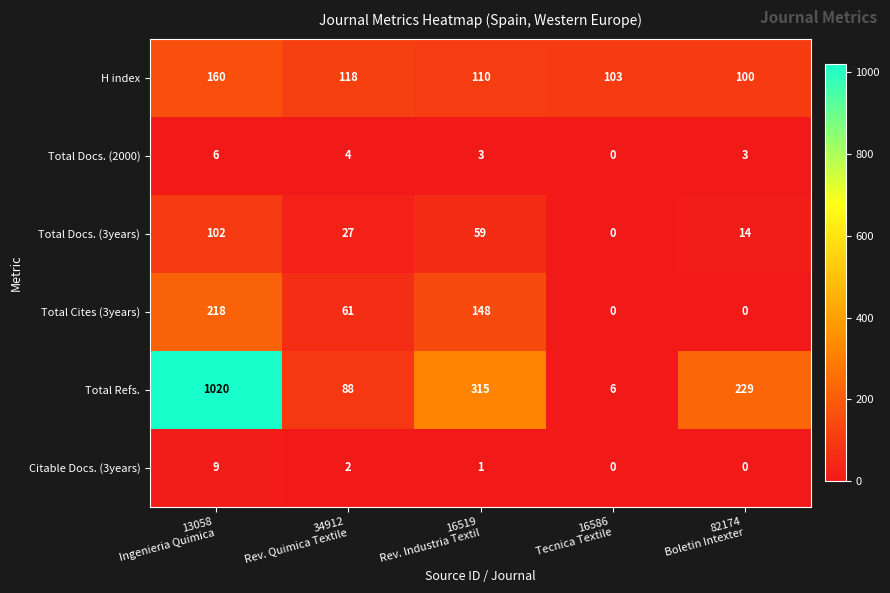

How many data points in Total Cites (3years) are less than 61?

2